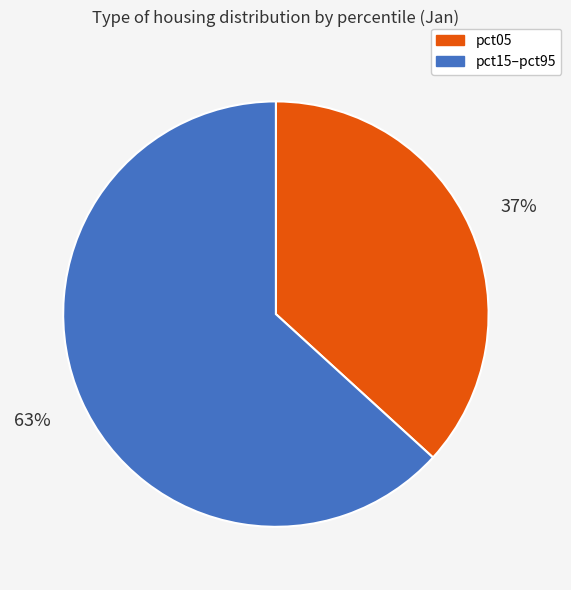

Combined, do pct05 and pct15–pct95 account for over 50%?

Yes